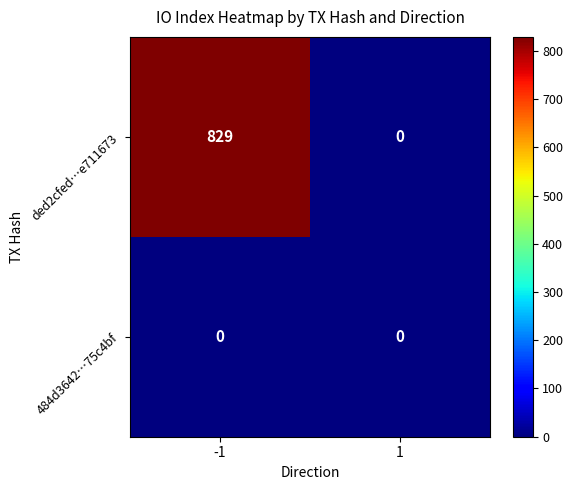

Reading left to right, what are all the values shown in this chart?

ded2cfed…e711673: 829	0
484d3642…75c4bf: 0	0